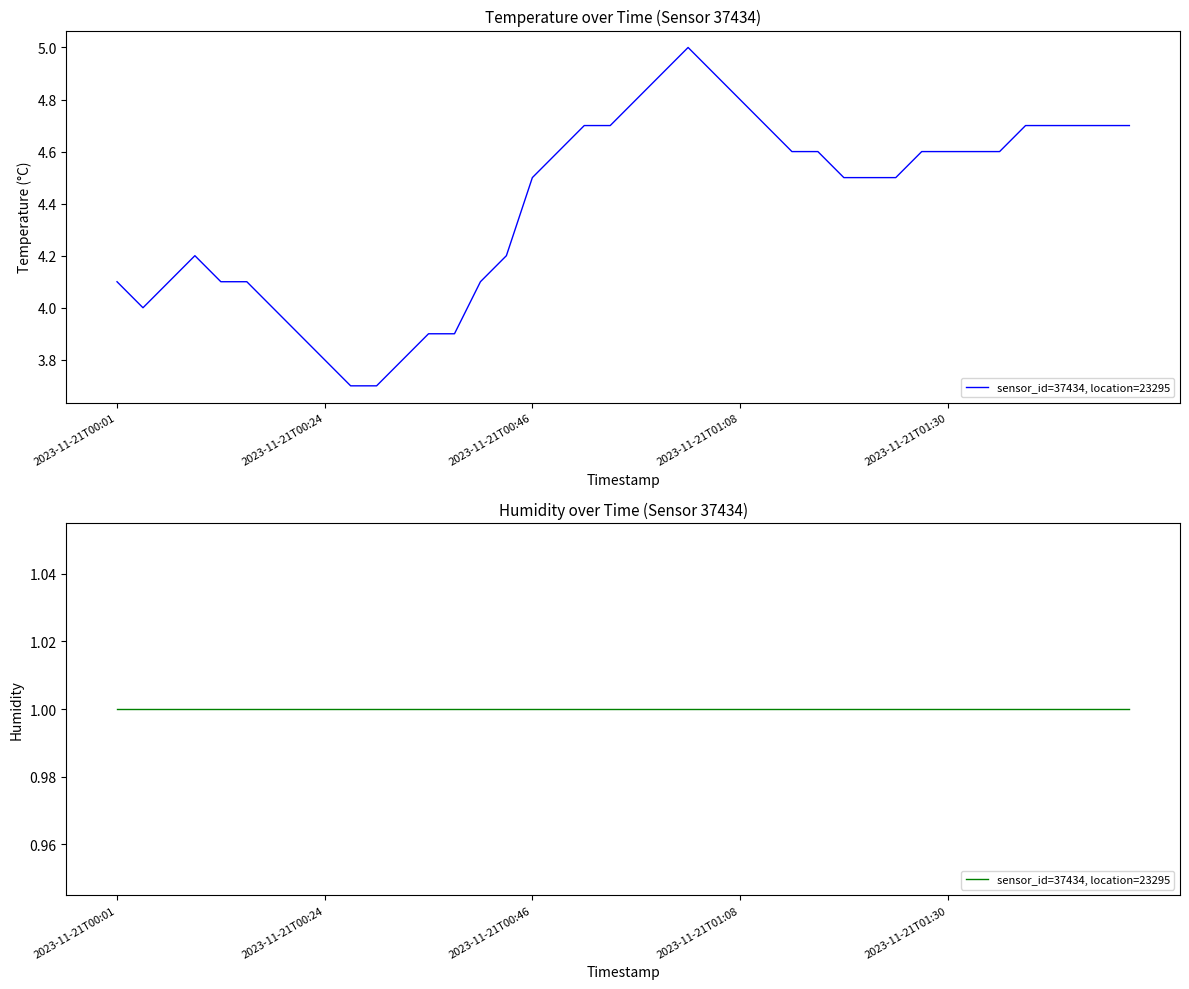

List the labels in order of value, smallest first.

2023-11-21T00:26:54, 2023-11-21T00:29:40, 2023-11-21T00:24:08, 2023-11-21T00:32:26, 2023-11-21T00:21:21, 2023-11-21T00:35:12, 2023-11-21T00:37:59, 2023-11-21T00:04:38, 2023-11-21T00:18:35, 2023-11-21T00:01:52, 2023-11-21T00:07:24, 2023-11-21T00:13:00, 2023-11-21T00:15:48, 2023-11-21T00:40:45, 2023-11-21T00:10:12, 2023-11-21T00:43:32, 2023-11-21T00:46:21, 2023-11-21T01:19:42, 2023-11-21T01:22:28, 2023-11-21T01:25:15, 2023-11-21T00:49:08, 2023-11-21T01:14:09, 2023-11-21T01:16:56, 2023-11-21T01:28:02, 2023-11-21T01:30:49, 2023-11-21T01:33:35, 2023-11-21T01:36:21, 2023-11-21T00:51:54, 2023-11-21T00:54:41, 2023-11-21T01:11:22, 2023-11-21T01:39:07, 2023-11-21T01:41:57, 2023-11-21T01:44:47, 2023-11-21T01:47:33, 2023-11-21T01:50:22, 2023-11-21T00:57:27, 2023-11-21T01:08:36, 2023-11-21T01:00:14, 2023-11-21T01:05:49, 2023-11-21T01:03:03